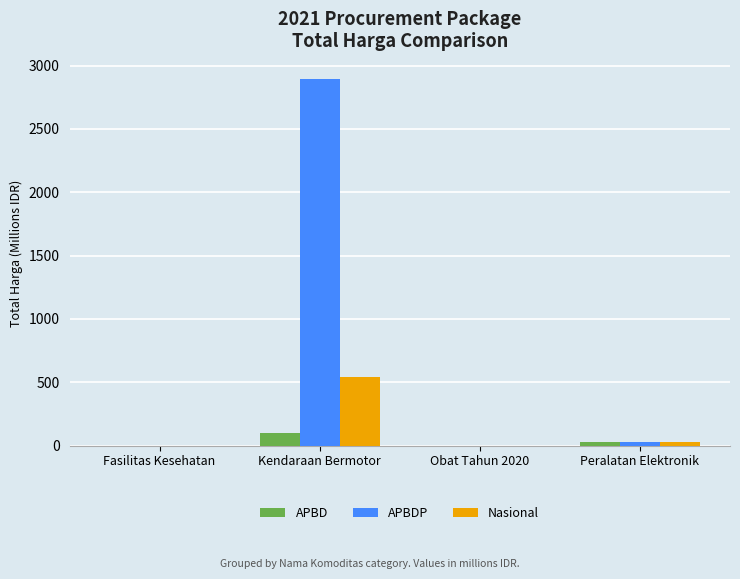

How many groups of bars are there?

4